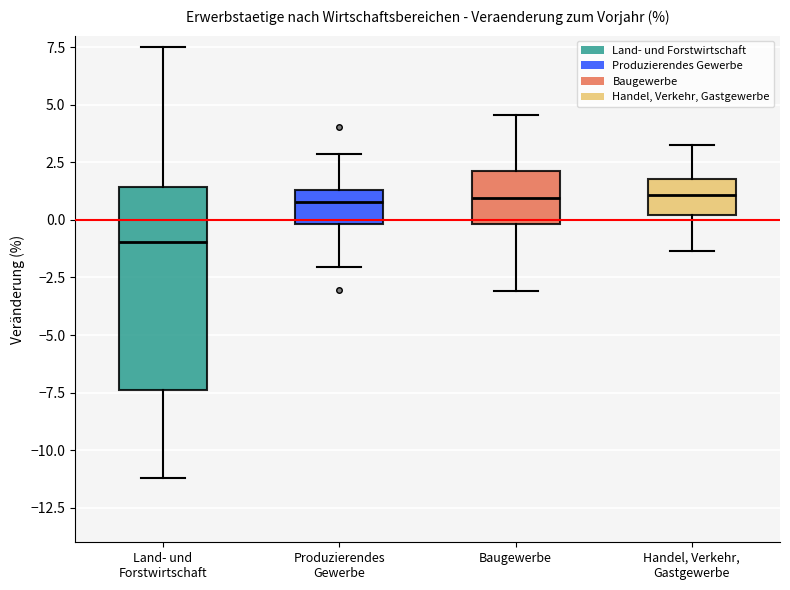

Where is the upper edge of the box for Produzierendes Gewerbe on the y-axis? The values are not printed on the chart, so give them approximately, as read against the axis.

1.5